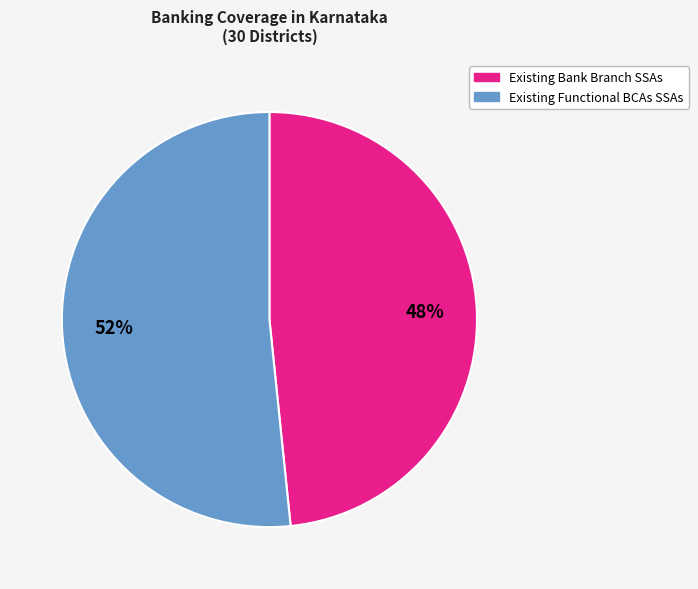

To the nearest percent, what is the average slice percentage?

50%